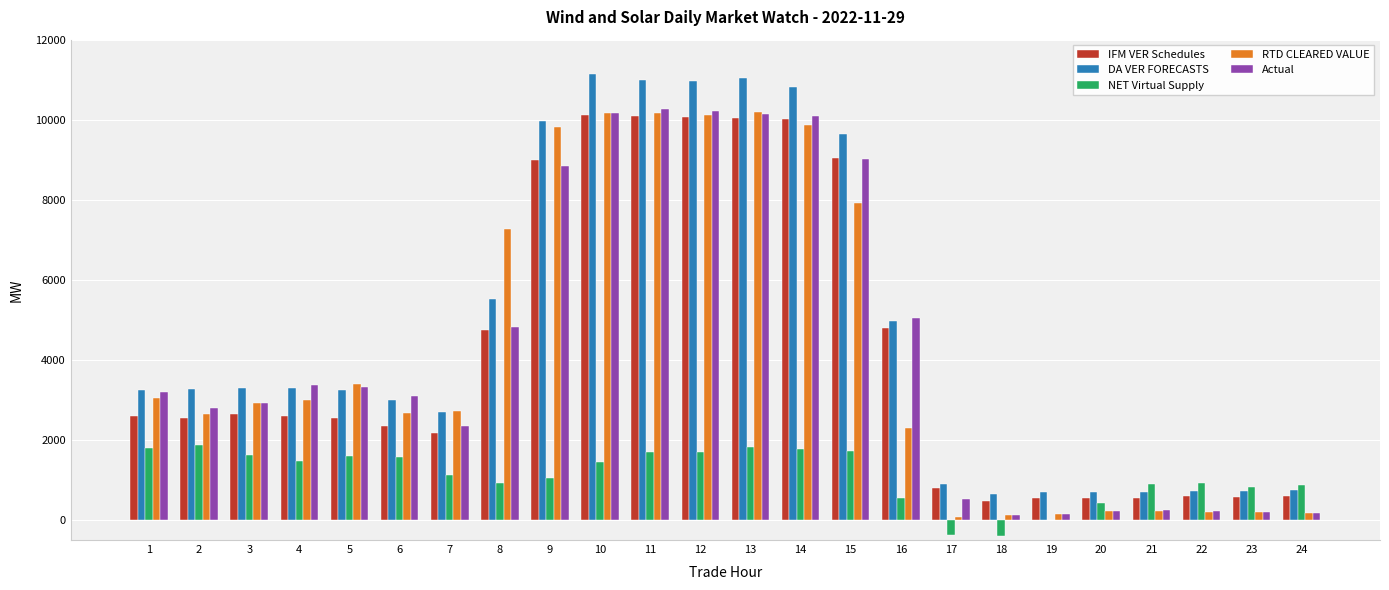

What is the total value across all series at 3?

13454.8